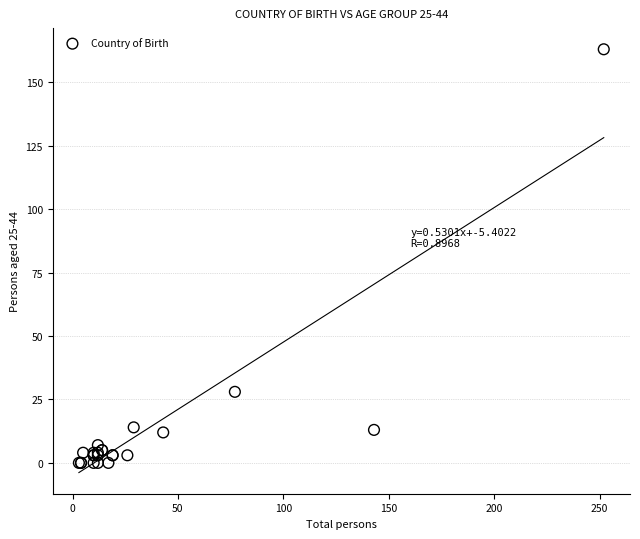

What Y value in the scatter plot is closest to 81?

28